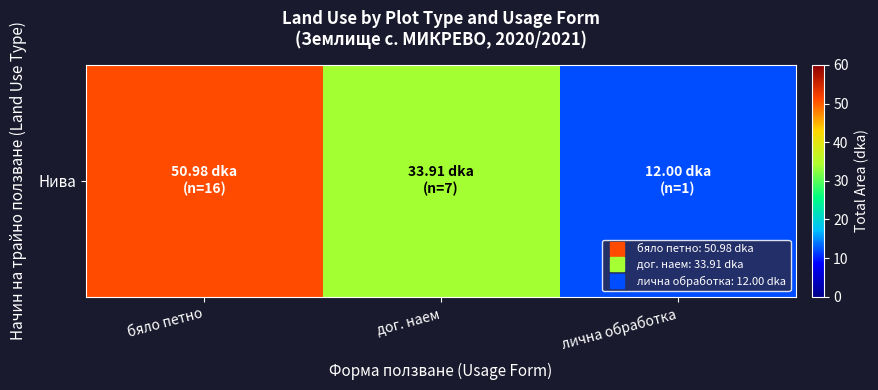

What is the change in value from бяло петно to лична обработка?

-39.0